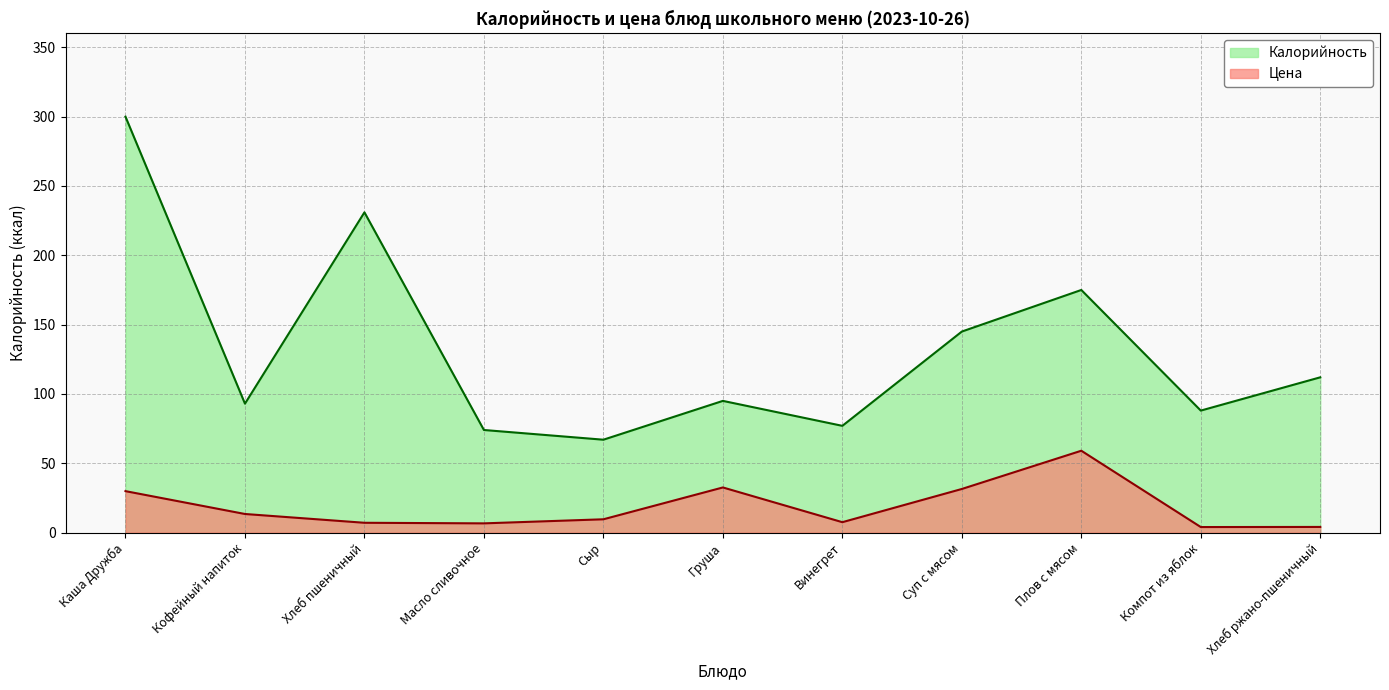

Which series has the largest total across all categories?

Калорийность